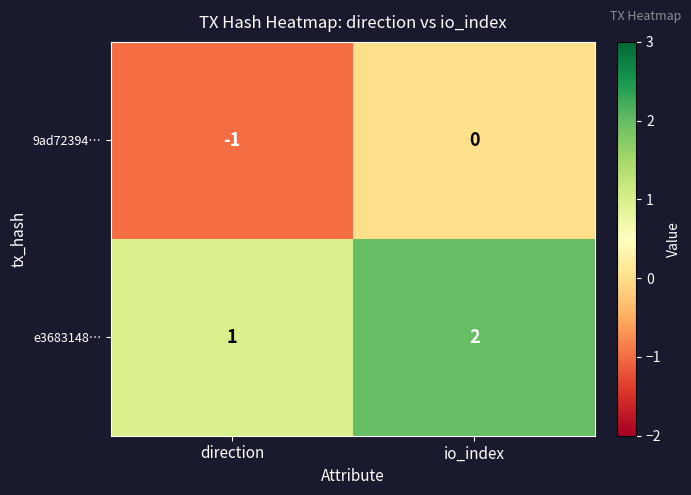

At which label is e3683148… closest to 1?

direction